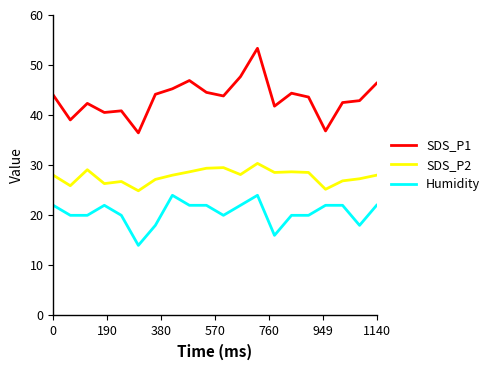

List the series in order of their peak value, lowest first.

Humidity, SDS_P2, SDS_P1